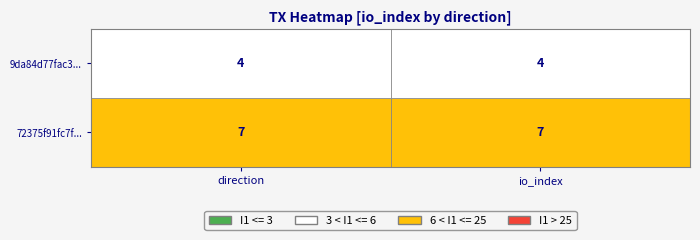

The 9da84d77fac306c833ca8fc370b5dff4ff6995b series shows 1 at 0. True or false?

False